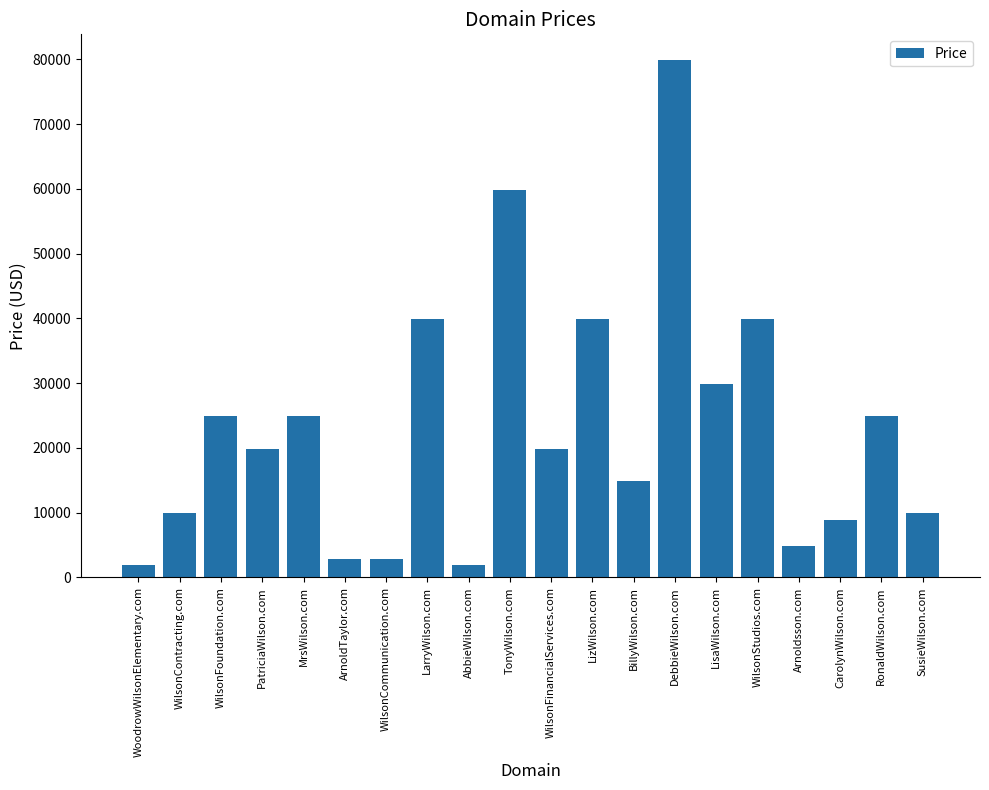

How many data points are less than 19888?

9